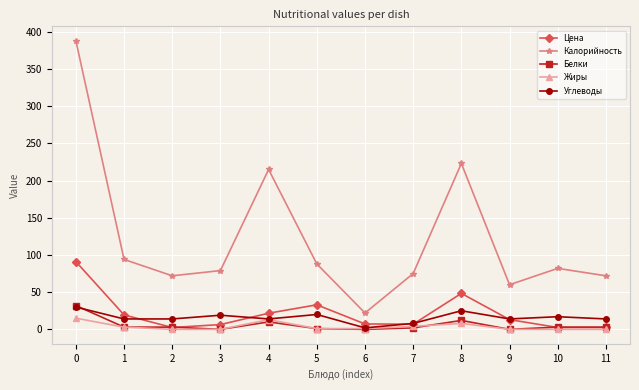

How many values in the Углеводы series are below 14?

2